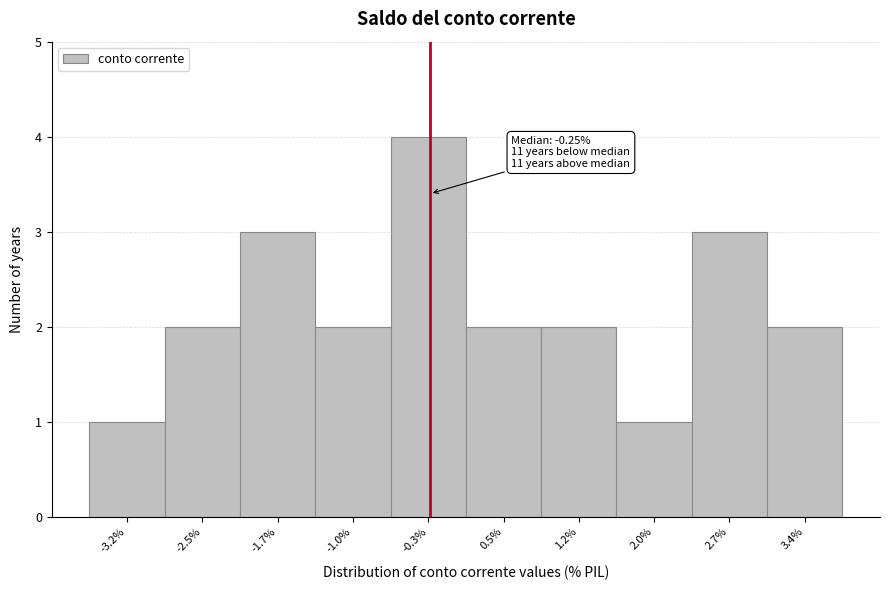

Which range on the x-axis has the tallest bar?

-0.6 to 0.1